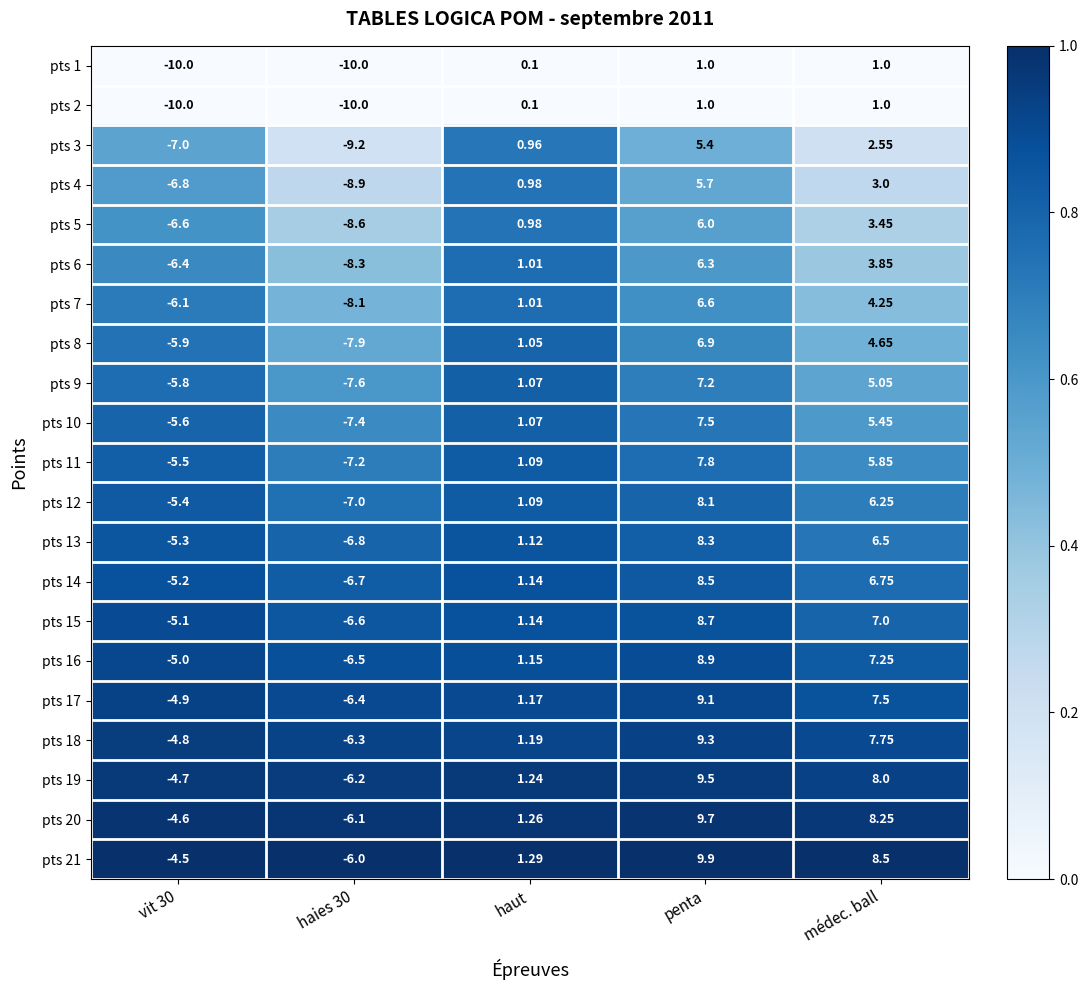

Which label corresponds to the largest value in the chart?

penta